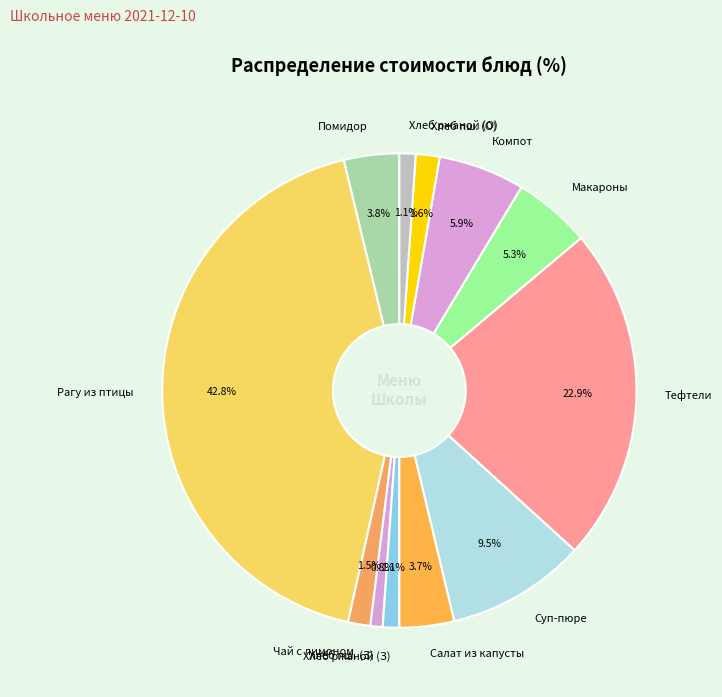

Does any single category account for the majority?

No